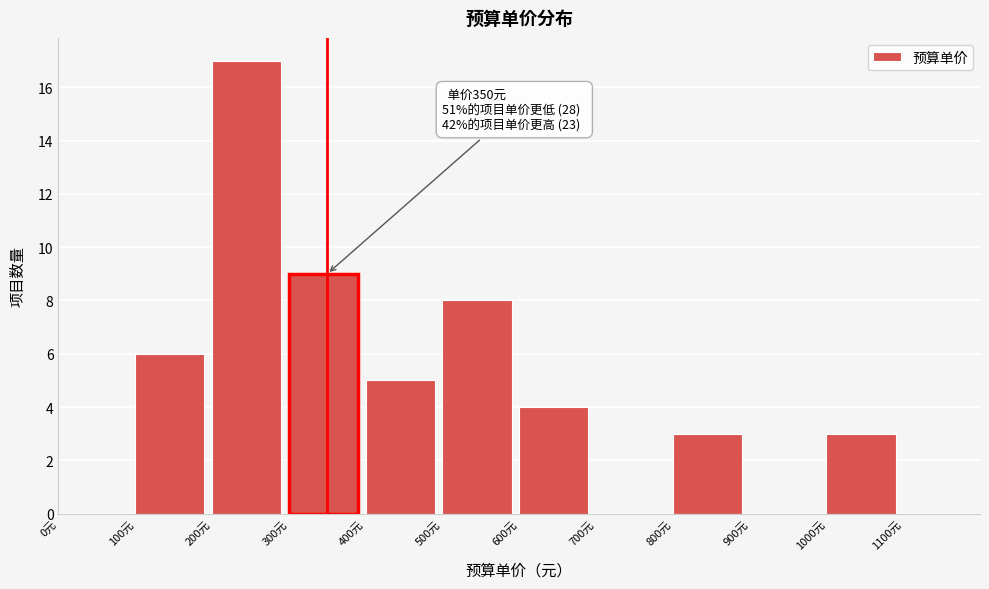

Which range on the x-axis has the tallest bar?

200 to 300